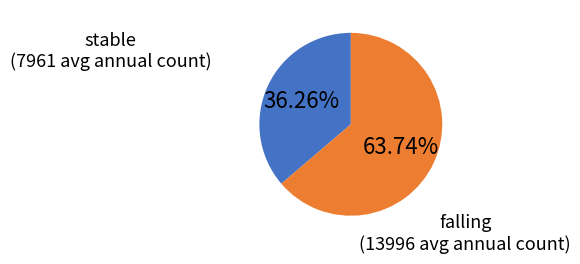

Is there a majority slice in this chart?

Yes